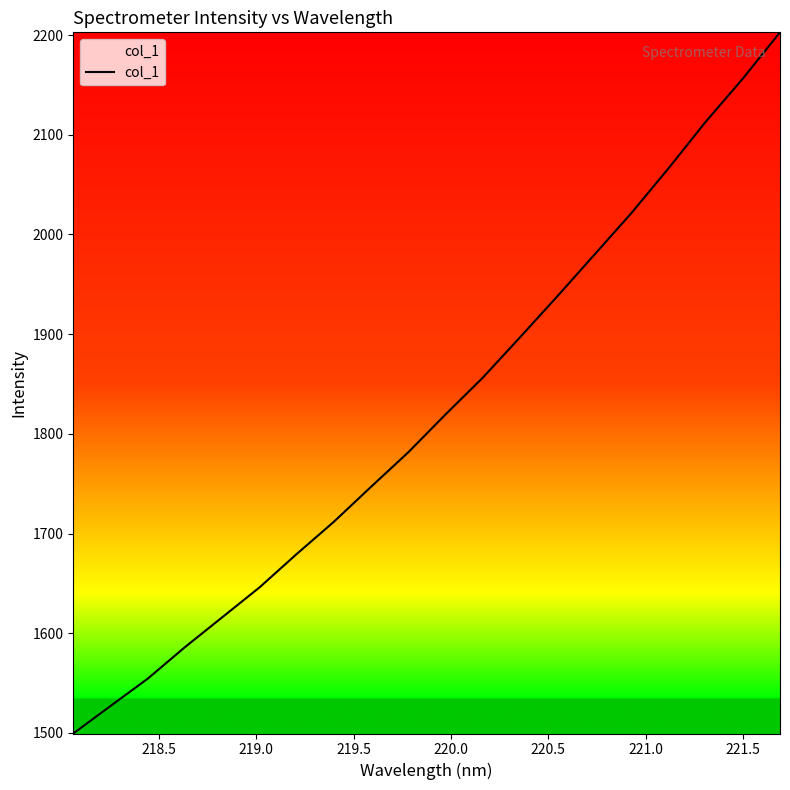

What is the maximum value shown in the chart?

2202.8